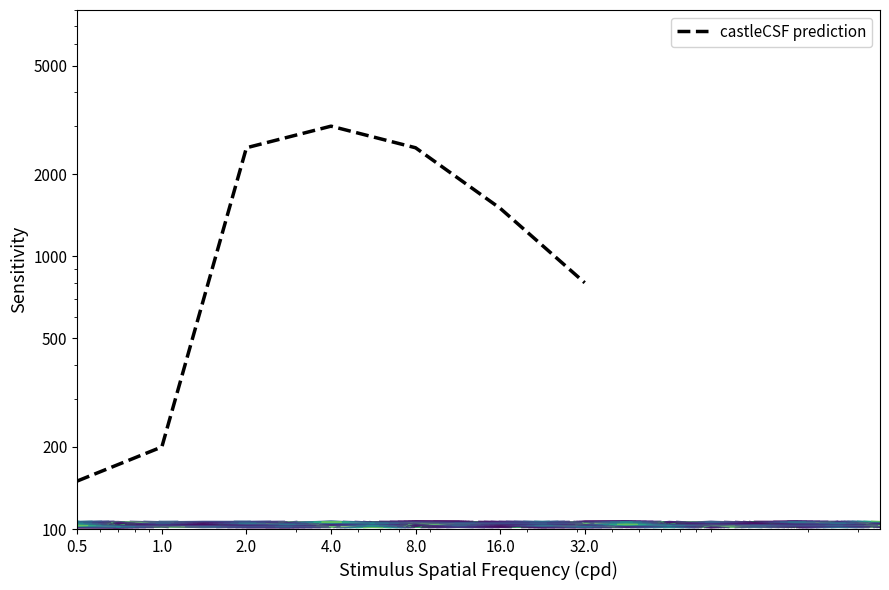

At which label is the value closest to 1575?

16.0